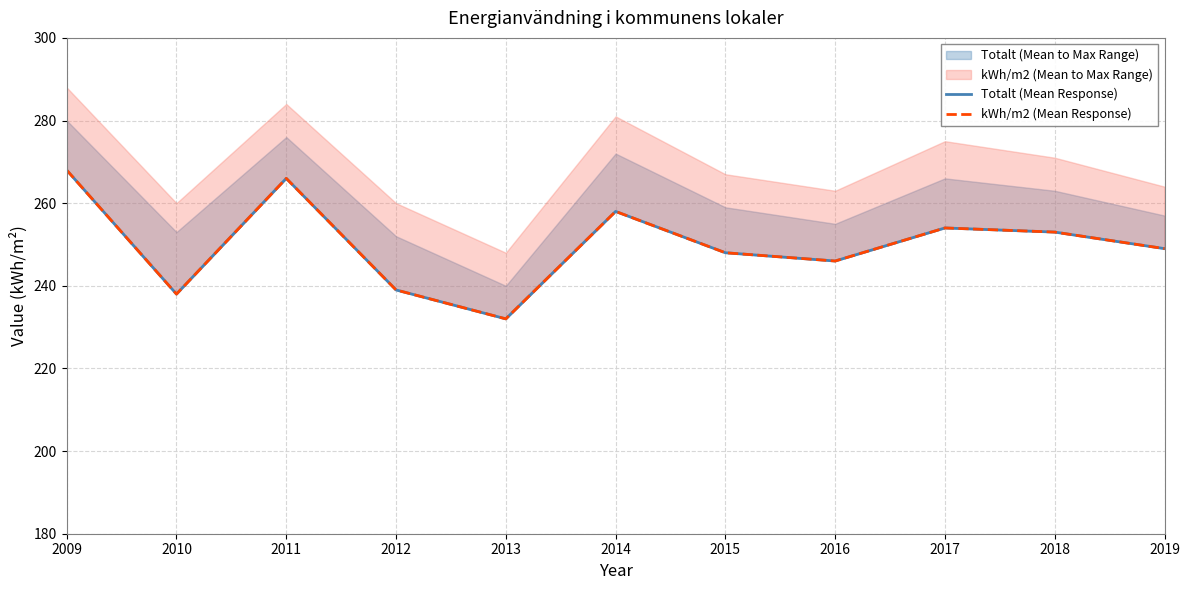

What is the approximate value of kWh/m2 (Mean Response) at 2015, to the nearest 5?

250